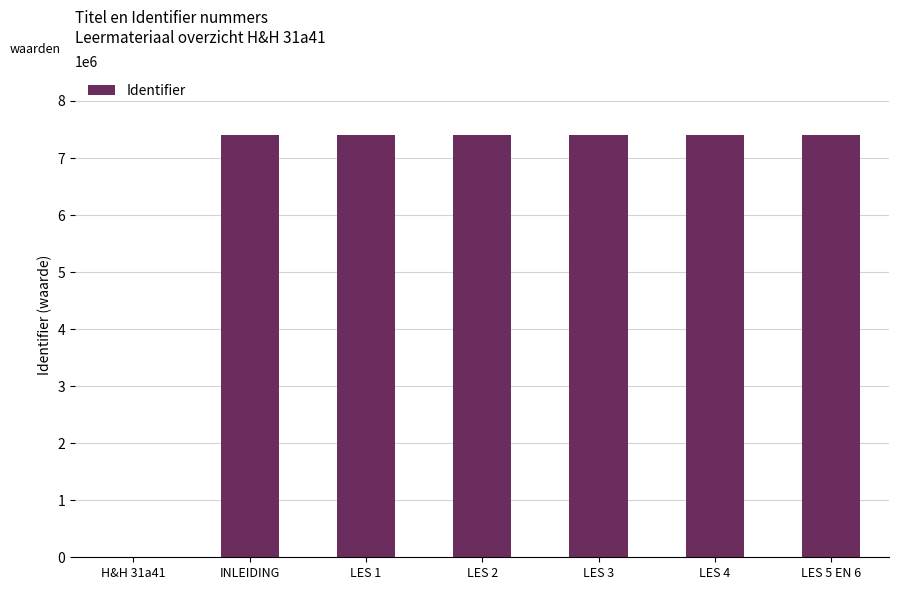

Count the number of categories in the chart.

7